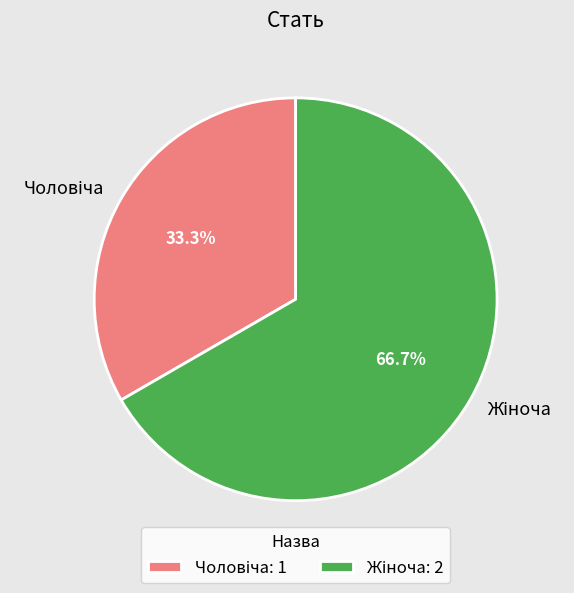

Is there a majority slice in this chart?

Yes